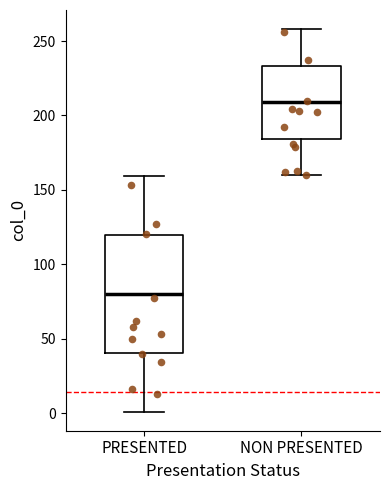

Comparing the boxes themselves (not the whiskers), which one is the tallest?

PRESENTED